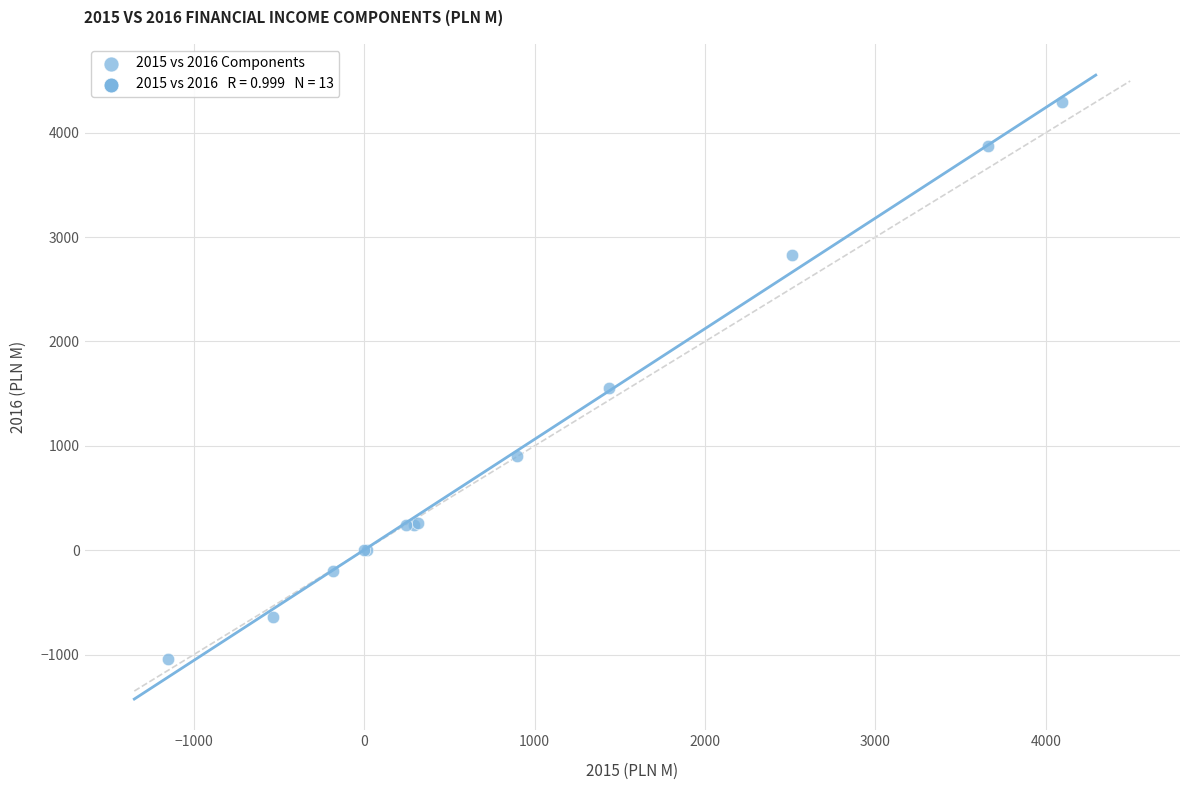

What Y value in the scatter plot is closest to 1627?

1550.8